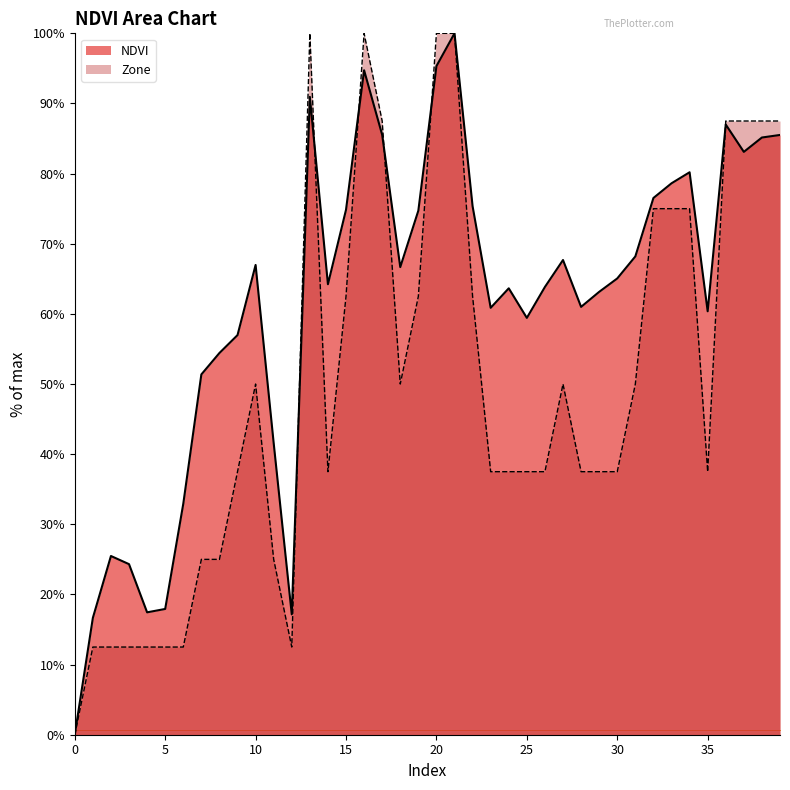

Which has a higher value, 25 or 12?

25